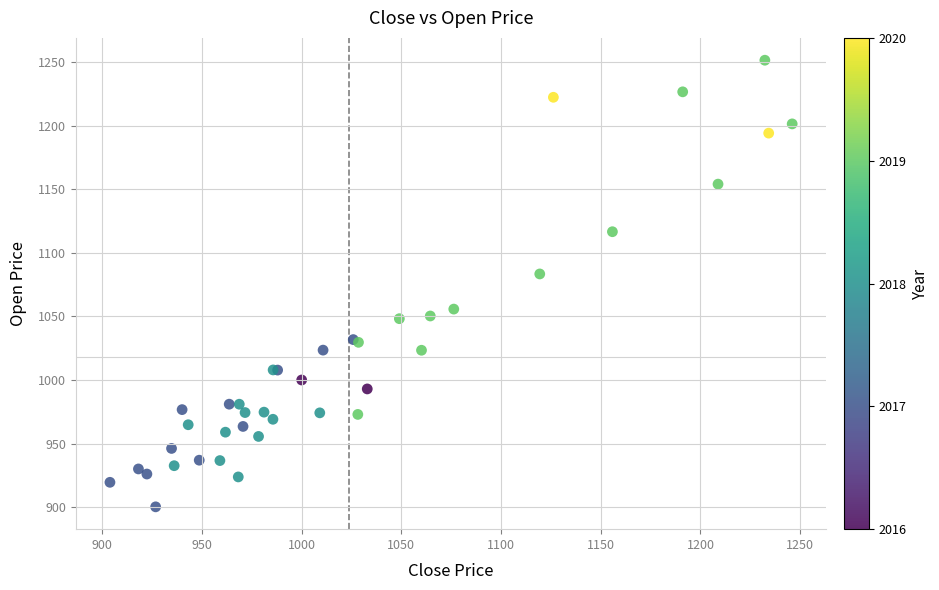

What Y value in the scatter plot is closest to 1075?

1083.4